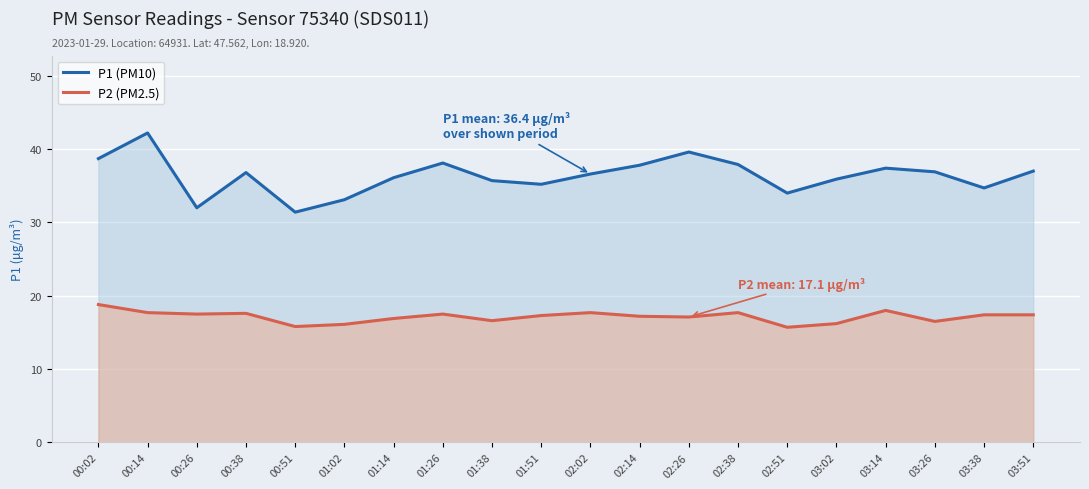

True or false: P1 (PM10) and P2 (PM2.5) intersect in this chart.

False